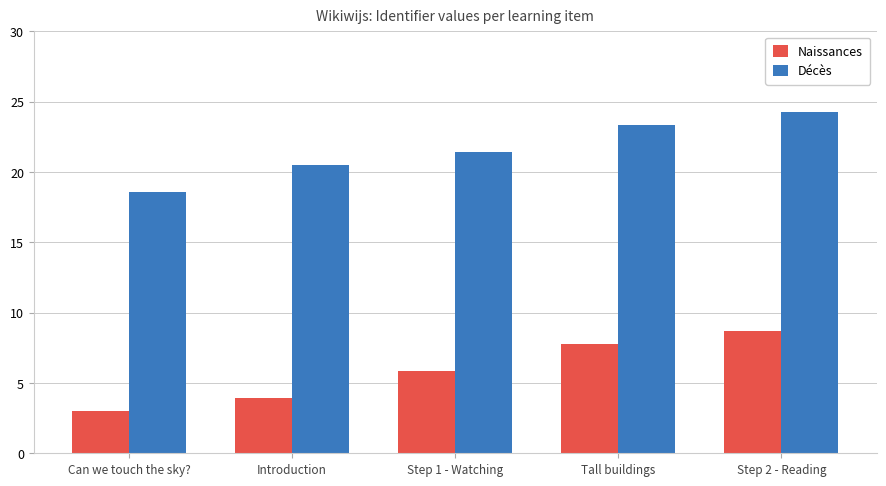

The value of Naissances at Tall buildings is 7.8. True or false?

True